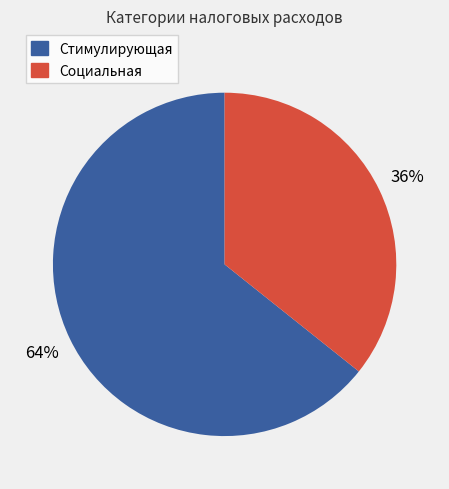

True or false: Стимулирующая accounts for 64% of the total.

True